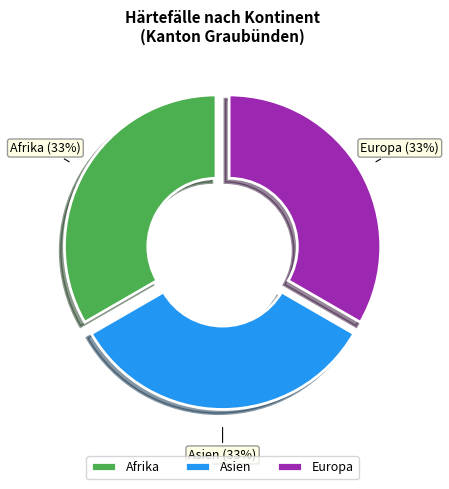

To the nearest percent, what is the average slice percentage?

33%